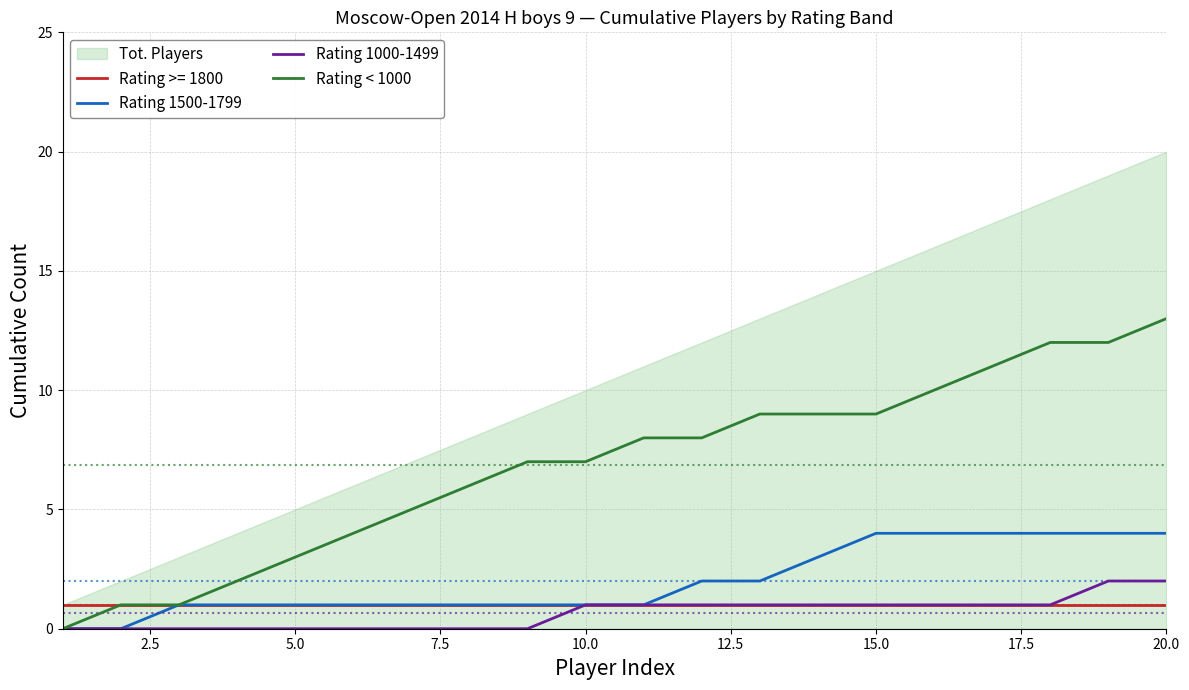

Which series has the largest range (max minus min)?

Rating < 1000